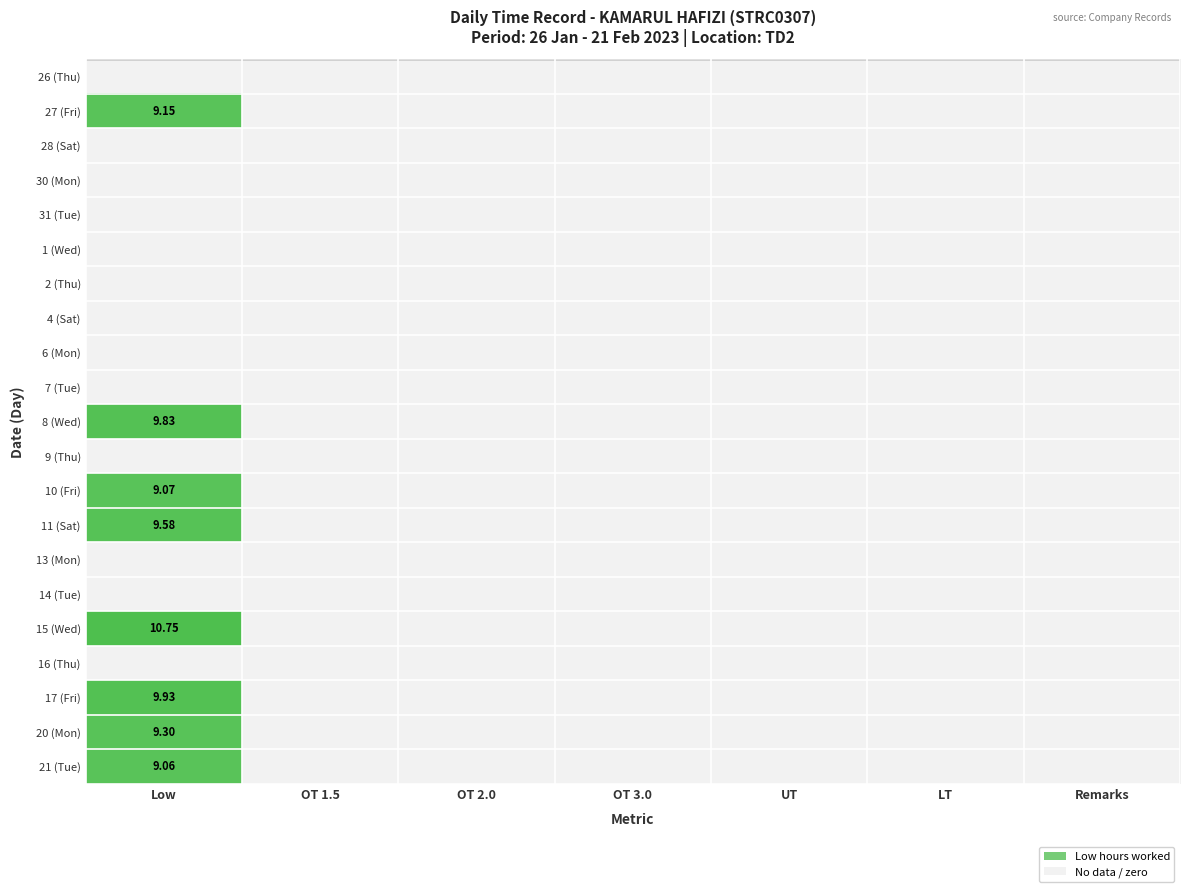

The value of 27 at 5 is 0.0. True or false?

True